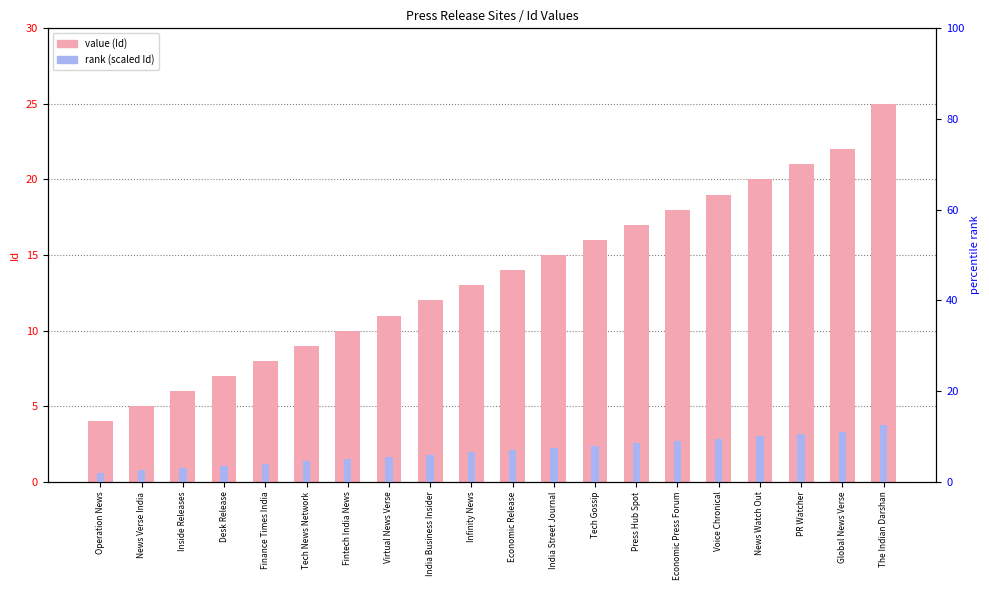

Reading left to right, extract all data points from this chart.

Id value: 4.0	5.0	6.0	7.0	8.0	9.0	10.0	11.0	12.0	13.0	14.0	15.0	16.0	17.0	18.0	19.0	20.0	21.0	22.0	25.0
rank (scaled): 0.6	0.8	0.9	1.1	1.2	1.3	1.5	1.6	1.8	1.9	2.1	2.2	2.4	2.5	2.7	2.9	3.0	3.1	3.3	3.8